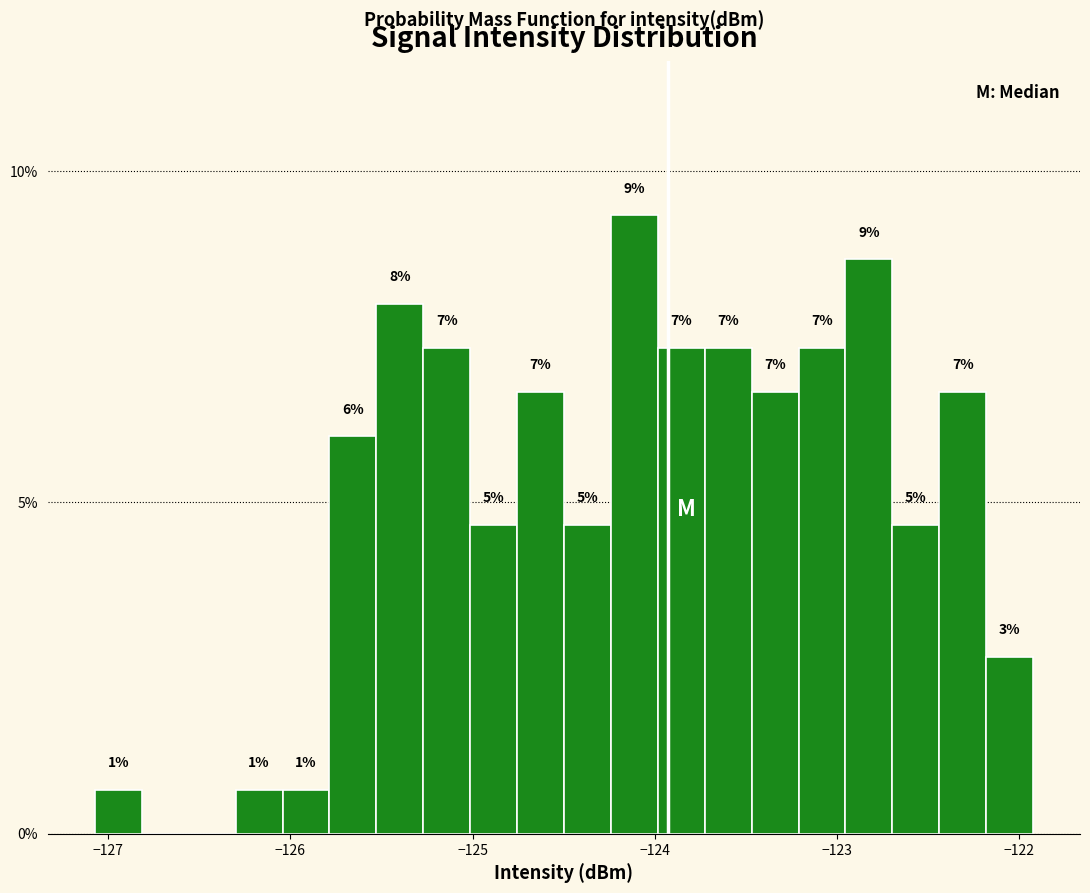

Read against the x-axis, roughly where is the centre of the tallest bar?

-124.1